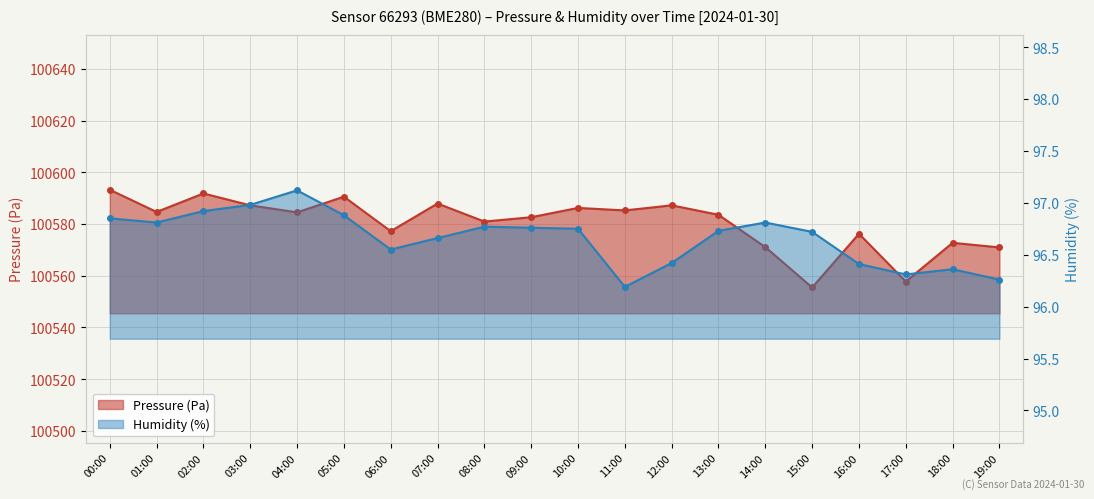

Does the chart display data point markers on the line(s)?

Yes